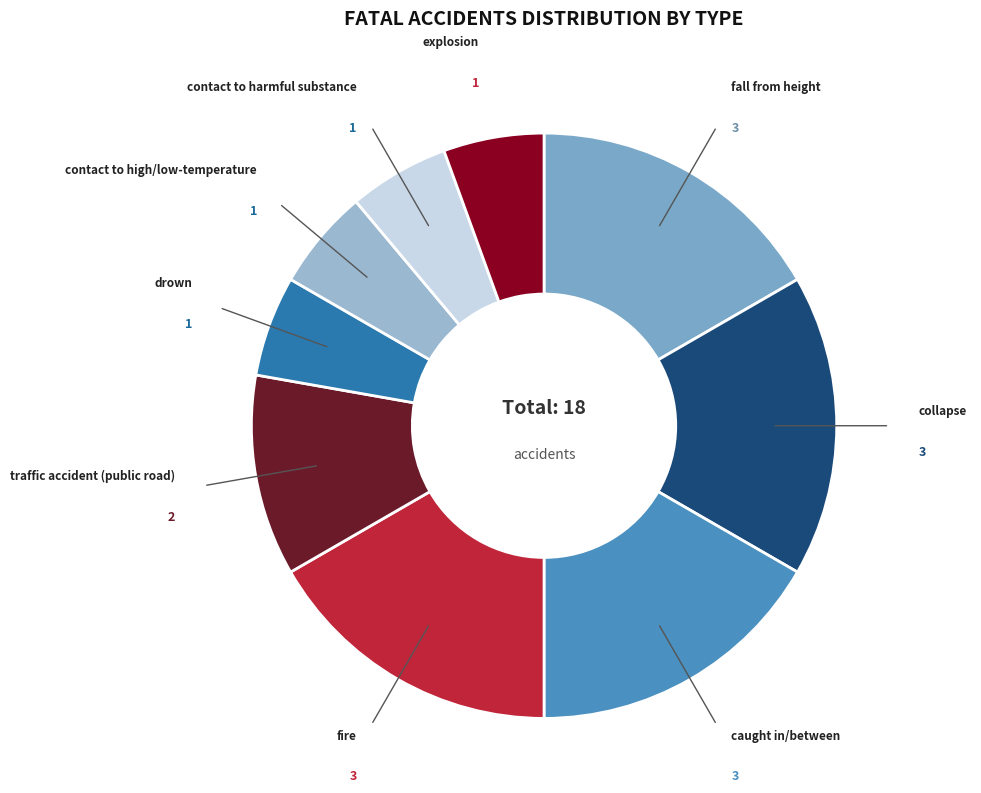

How many segments does this pie chart have?

9